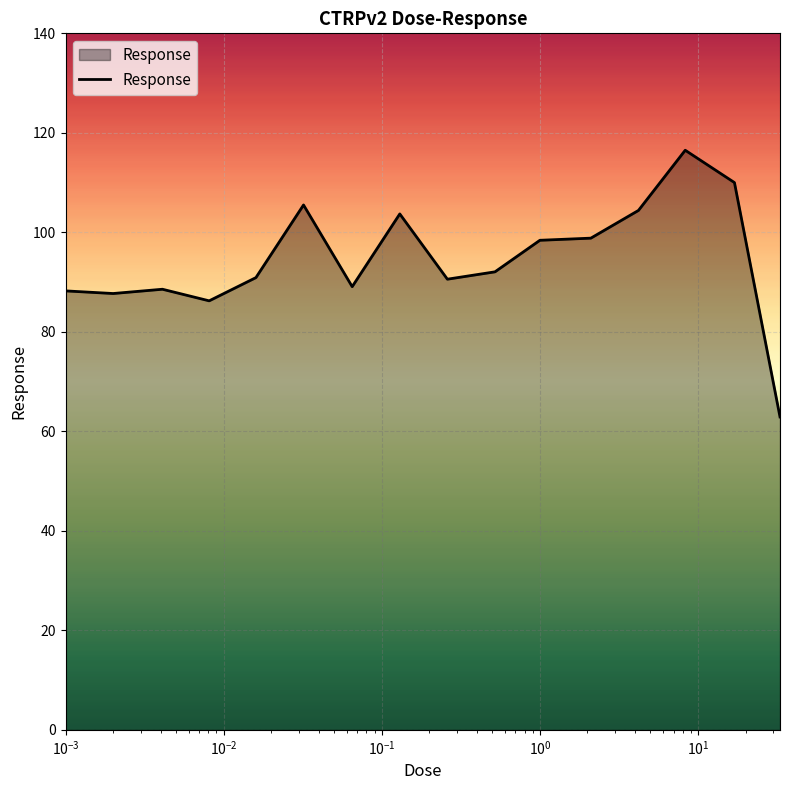

What is the smallest value displayed?

62.9